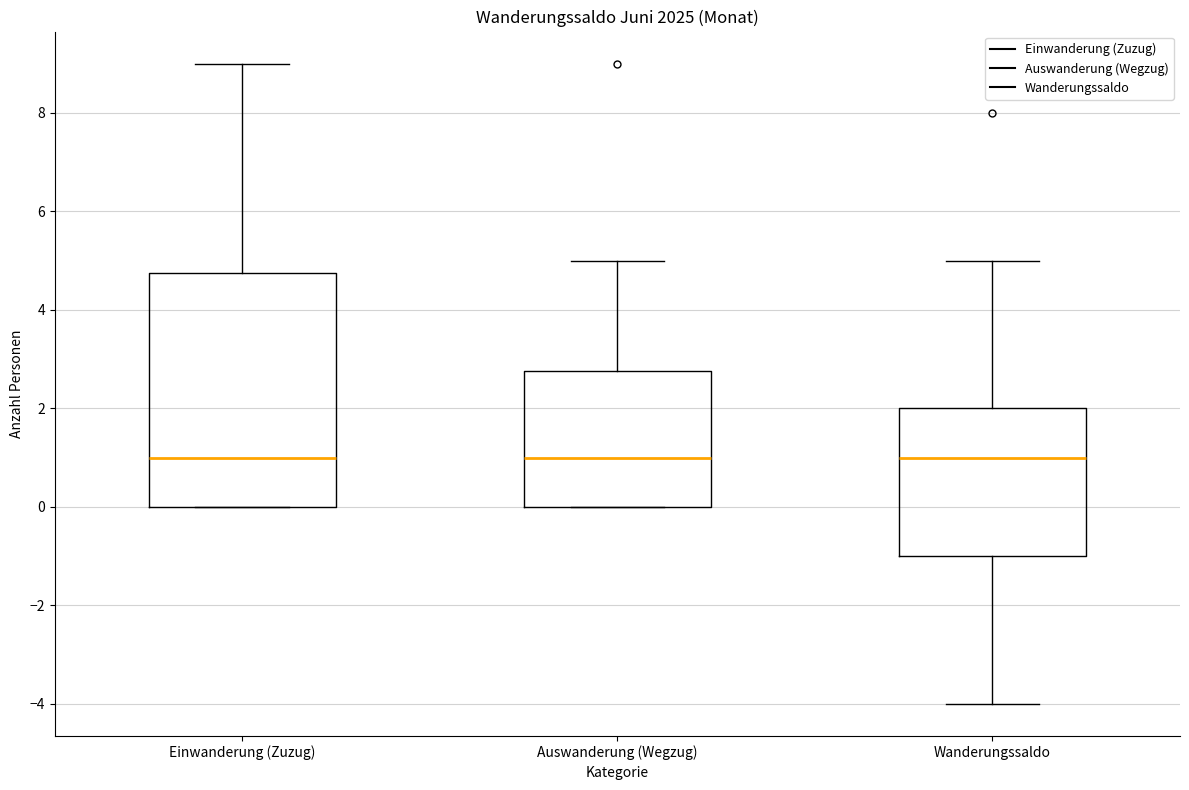

Reading left to right, read every box against the y-axis: the position of its median line, the range the box covers, and the ends of its whiskers. The values are not printed on the chart, so give them approximately, as read against the axis.

Einwanderung (Zuzug): median 1.0, box 0.0 to 4.8, whiskers 0.0 to 9.0
Auswanderung (Wegzug): median 1.0, box 0.0 to 2.8, whiskers 0.0 to 5.0
Wanderungssaldo: median 1.0, box -1.0 to 2.0, whiskers -4.0 to 5.0